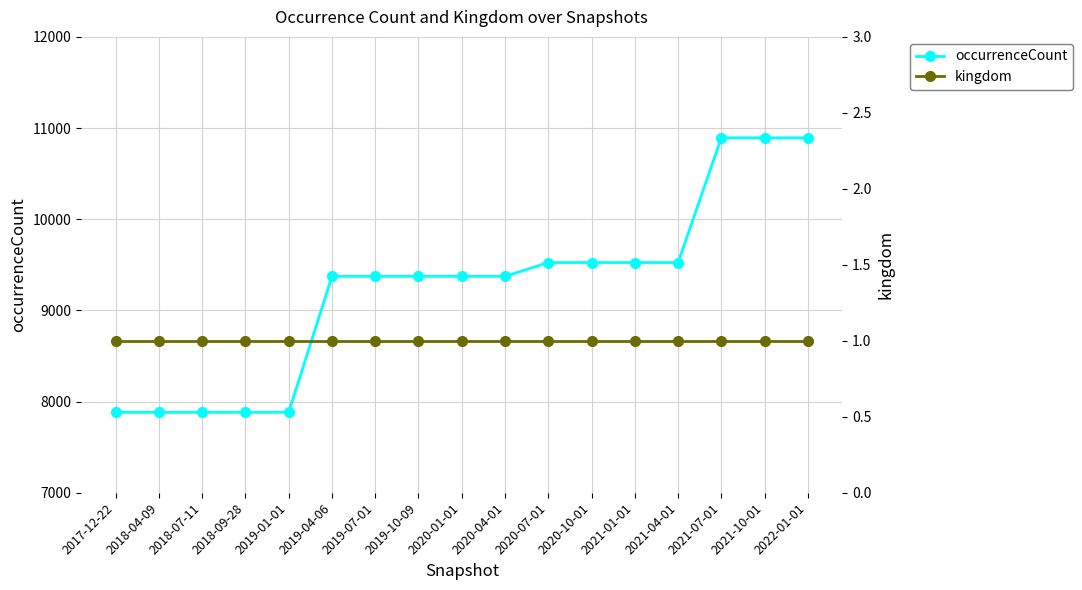

What are all the series names shown in the legend?

occurrenceCount, kingdom